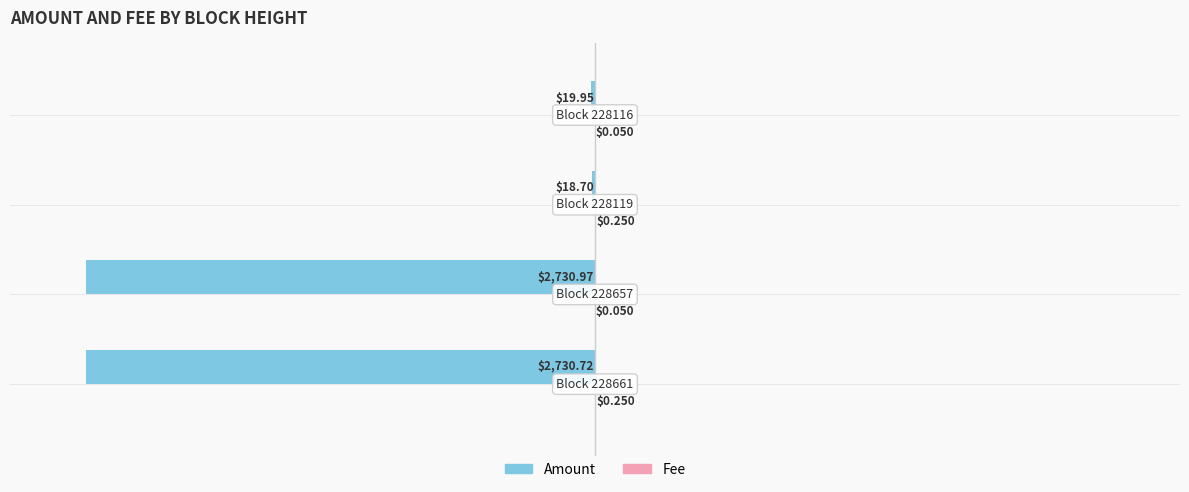

What is the average value of the Fee series?

0.1